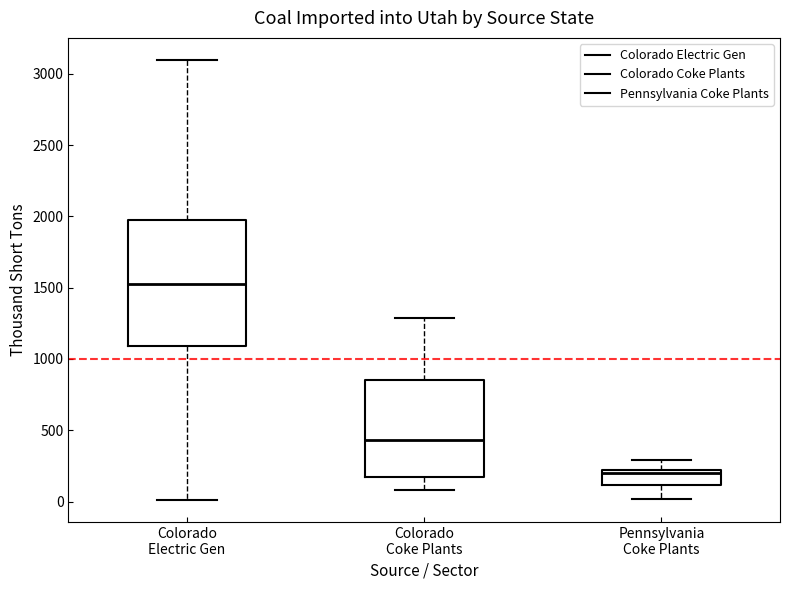

Comparing the boxes themselves (not the whiskers), which one is the tallest?

Colorado Electric Gen